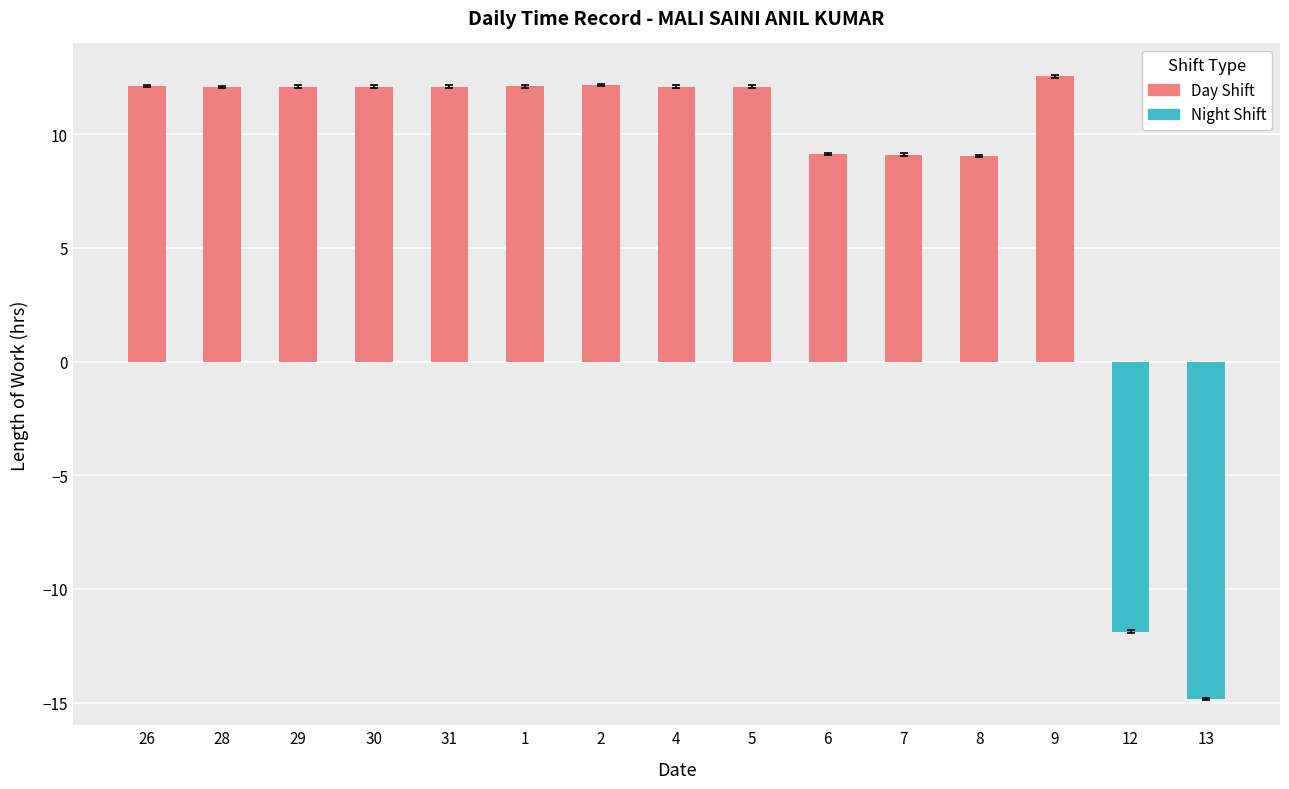

Does the chart contain stacked bars?

No